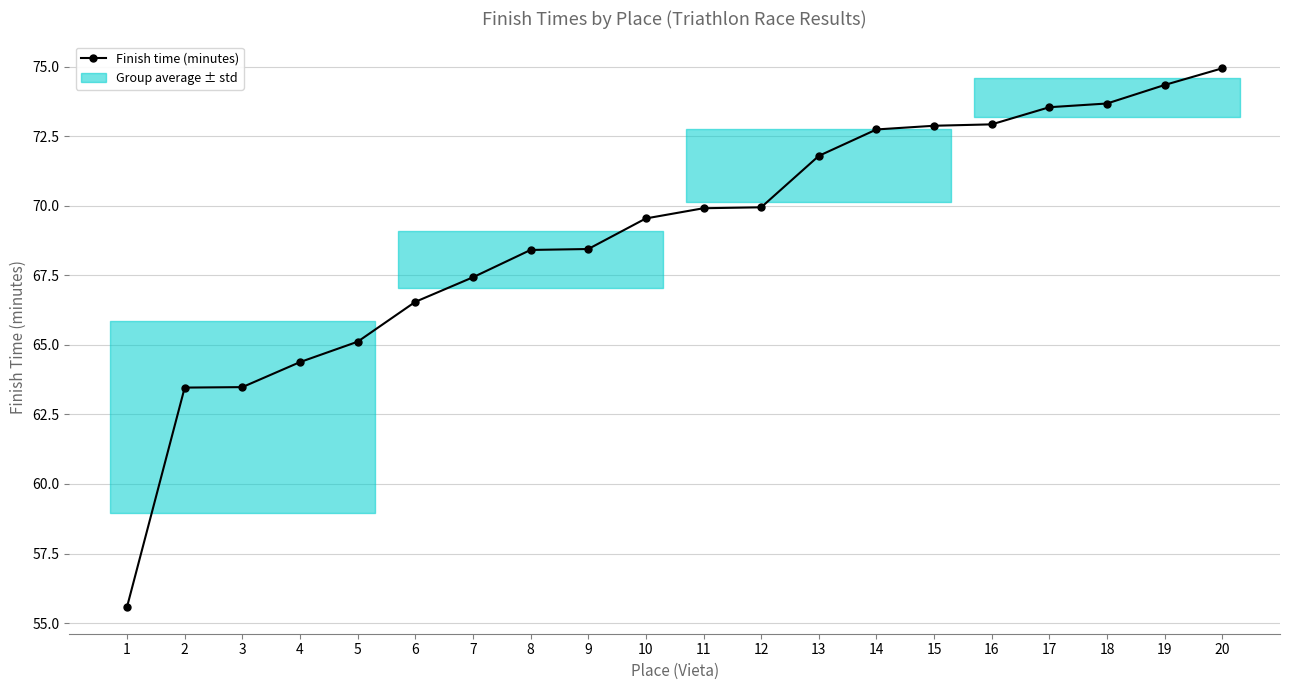

Count the number of categories in the chart.

20